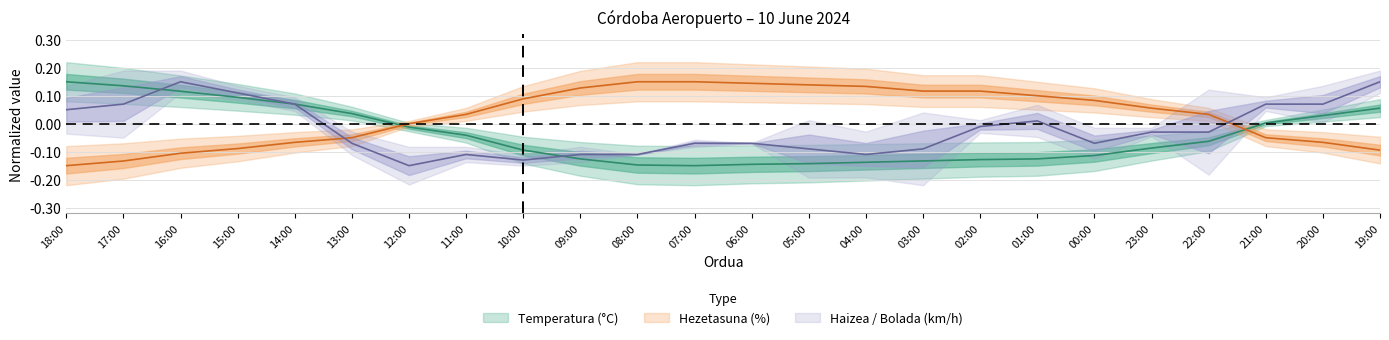

Reading left to right, transcribe all the data shown in this chart.

Temperatura (C): 18:00=0.1	17:00=0.1	16:00=0.1	15:00=0.1	14:00=0.1	13:00=0.0	12:00=-0.0	11:00=-0.0	10:00=-0.1	09:00=-0.1	08:00=-0.1	07:00=-0.1	06:00=-0.1	05:00=-0.1	04:00=-0.1	03:00=-0.1	02:00=-0.1	01:00=-0.1	00:00=-0.1	23:00=-0.1	22:00=-0.1	21:00=0.0	20:00=0.0	19:00=0.1
Hezetasuna (%): 18:00=-0.1	17:00=-0.1	16:00=-0.1	15:00=-0.1	14:00=-0.1	13:00=-0.0	12:00=0.0	11:00=0.0	10:00=0.1	09:00=0.1	08:00=0.1	07:00=0.1	06:00=0.1	05:00=0.1	04:00=0.1	03:00=0.1	02:00=0.1	01:00=0.1	00:00=0.1	23:00=0.1	22:00=0.0	21:00=-0.0	20:00=-0.1	19:00=-0.1
Haizearen abiadura (km/h): 18:00=0.0	17:00=0.1	16:00=0.1	15:00=0.1	14:00=0.1	13:00=-0.1	12:00=-0.1	11:00=-0.1	10:00=-0.1	09:00=-0.1	08:00=-0.1	07:00=-0.1	06:00=-0.1	05:00=-0.1	04:00=-0.1	03:00=-0.1	02:00=-0.0	01:00=0.0	00:00=-0.1	23:00=-0.0	22:00=-0.0	21:00=0.1	20:00=0.1	19:00=0.1